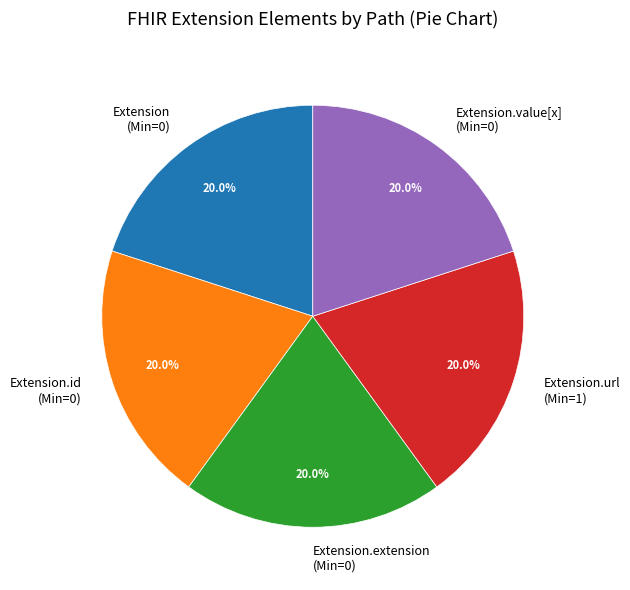

What is the ratio of the value at Extension.id (Min=0) to the value at Extension.url (Min=1)?

1.0